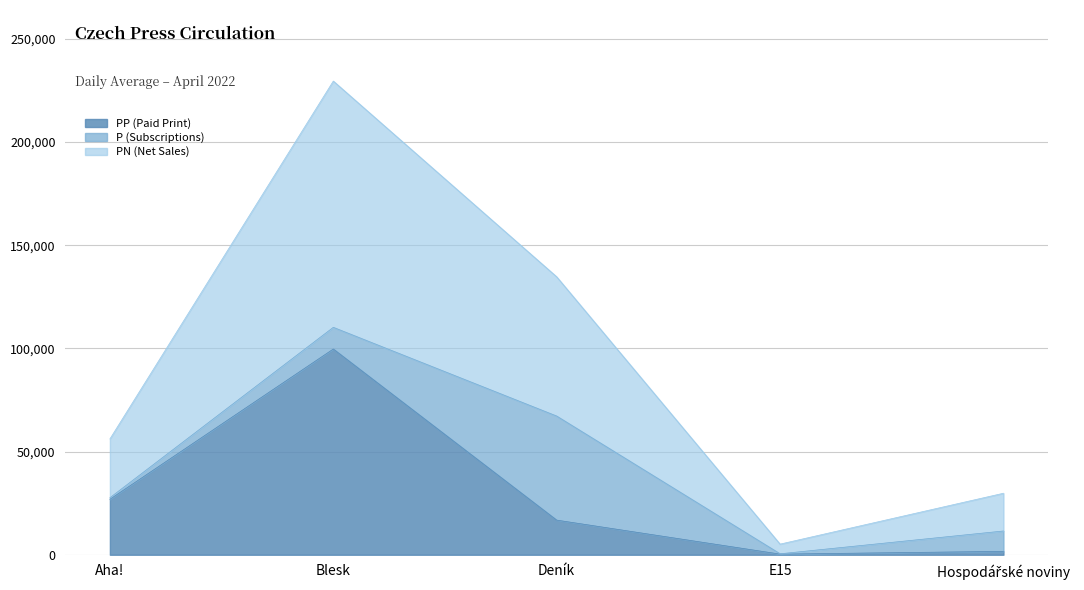

At which category is the sum across all series the highest?

Blesk